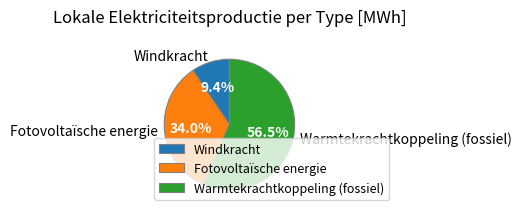

Which category has the biggest portion of the pie?

Warmtekrachtkoppeling